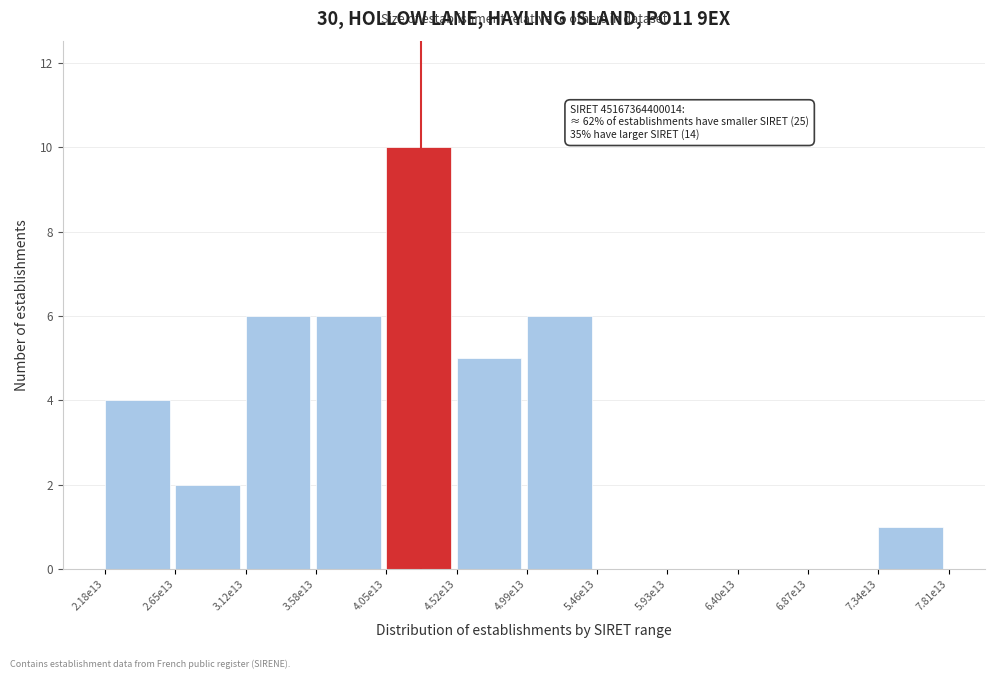

Reading left to right, what are all the values shown in this chart?

2.18e13=4	2.65e13=2	3.12e13=6	3.58e13=6	4.05e13=10	4.52e13=5	4.99e13=6	5.46e13=0	5.93e13=0	6.40e13=0	6.87e13=0	7.34e13=1